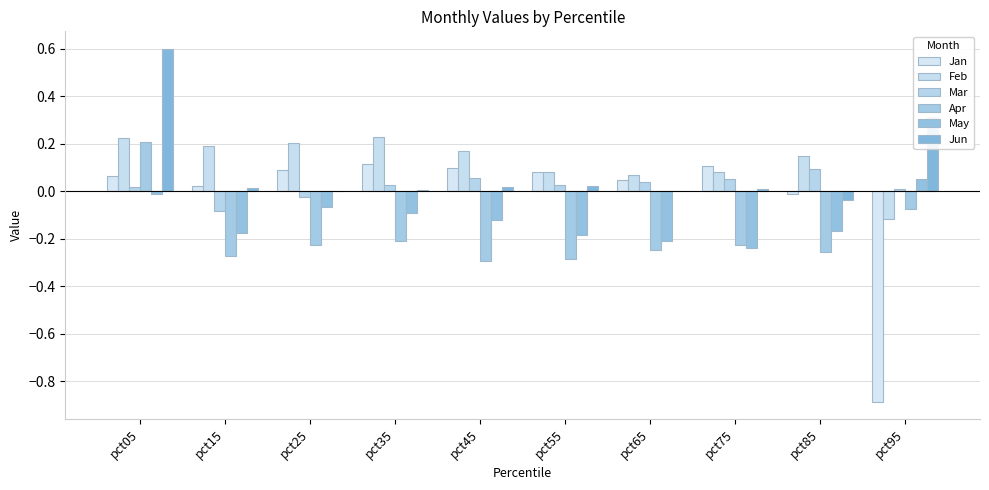

What is the average value of the Jun series?

0.1